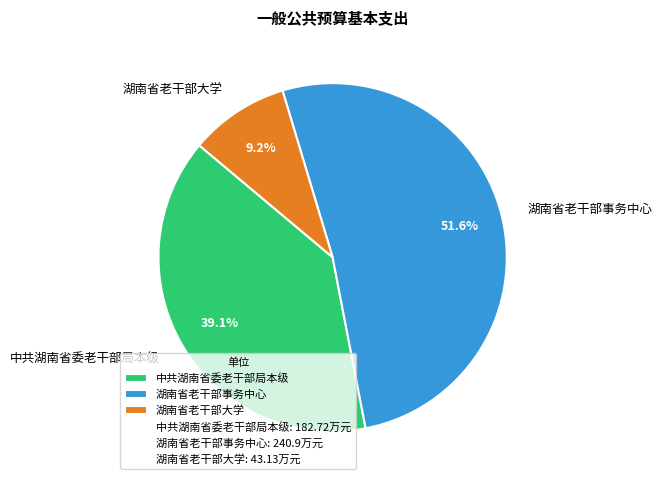

What is the total percentage of 湖南省老干部大学 and 湖南省老干部事务中心?

60.9%